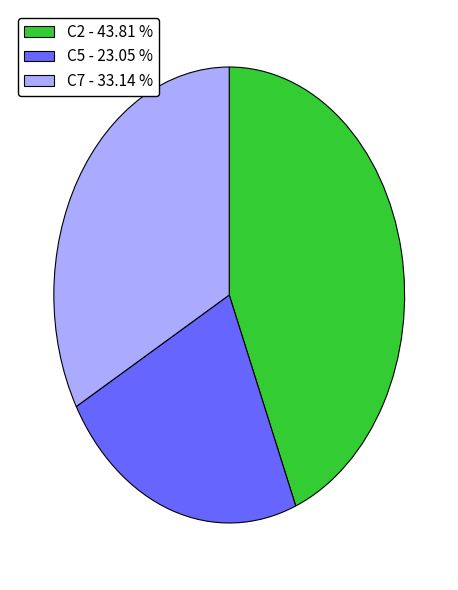

Is there any slice that represents more than half of the pie?

No